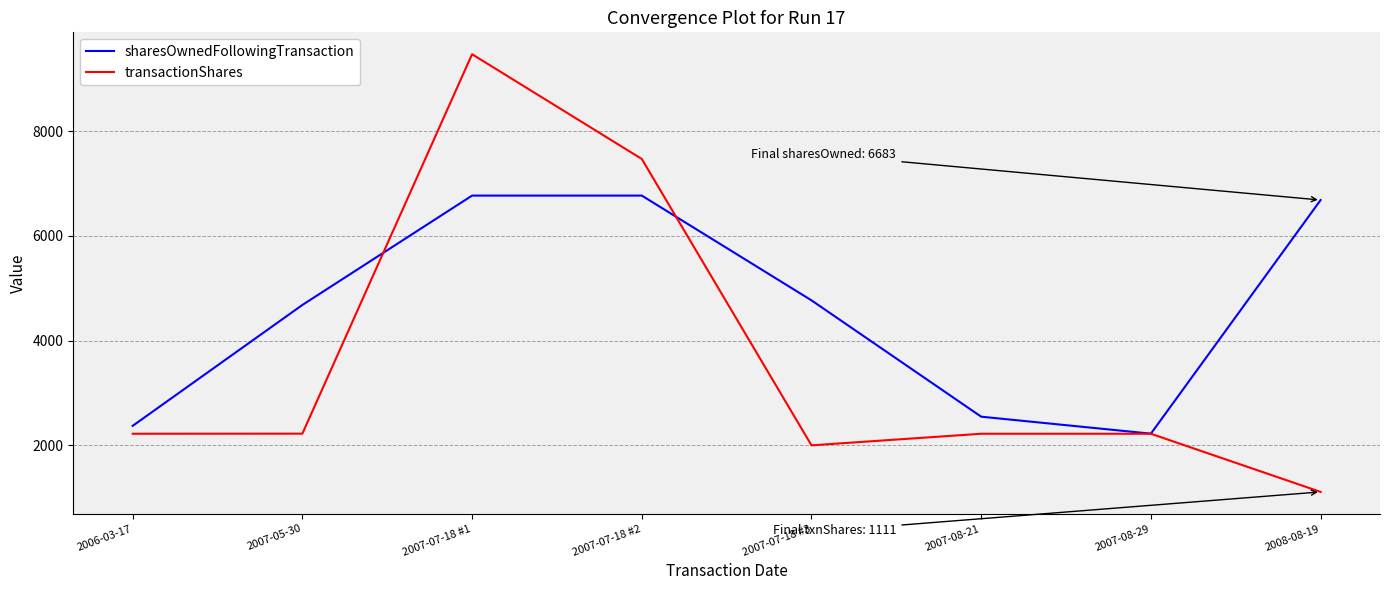

The value of transactionShares at 2007-07-18 #3 is 3463. True or false?

False